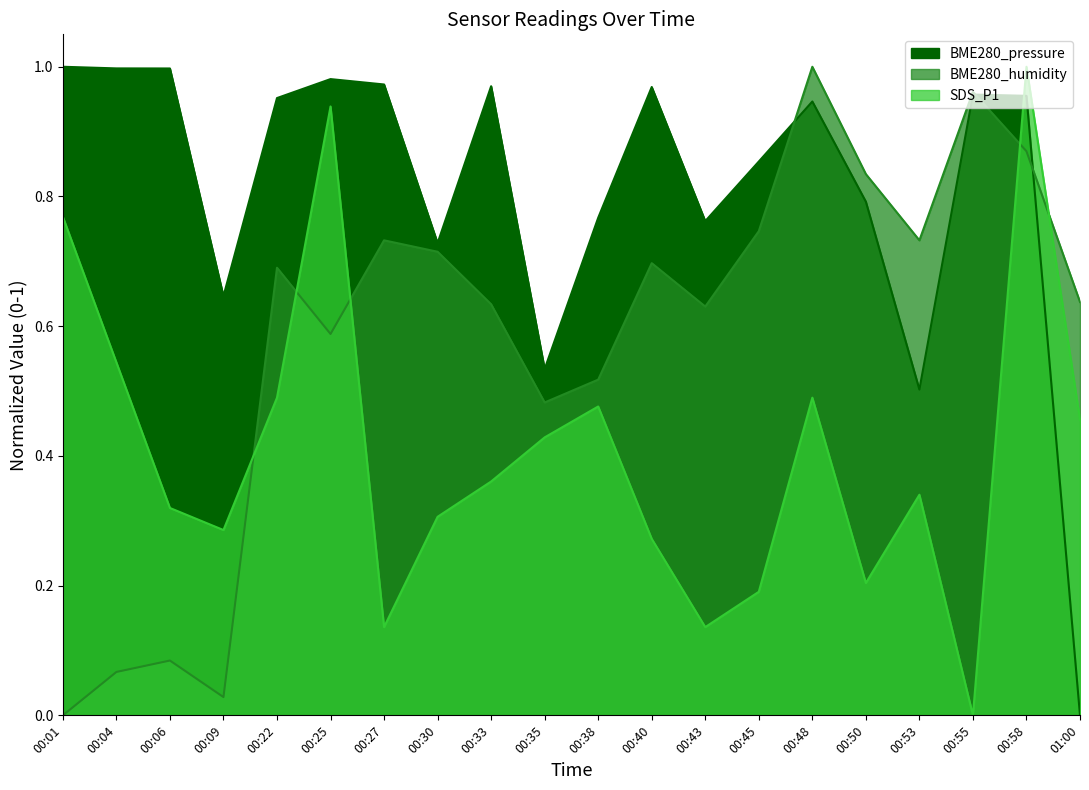

Does the chart have visible grid lines?

No